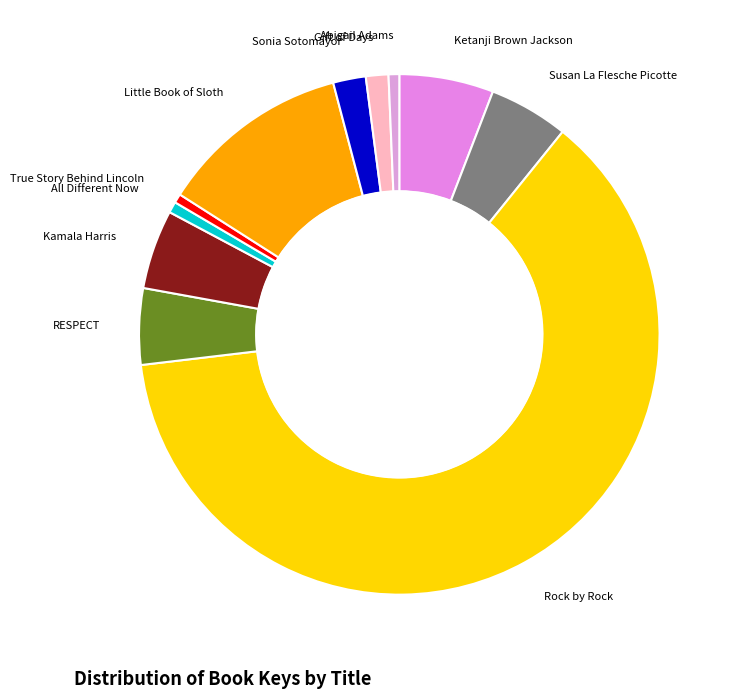

Which slice represents more than half of the pie?

Rock by Rock